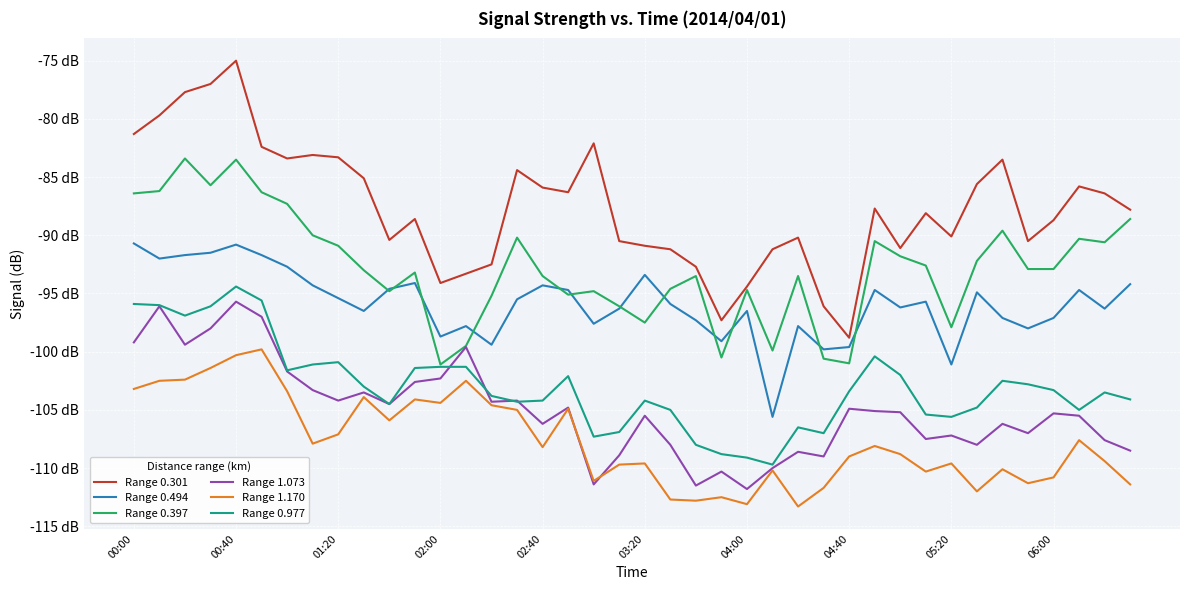

Does the chart have visible grid lines?

Yes